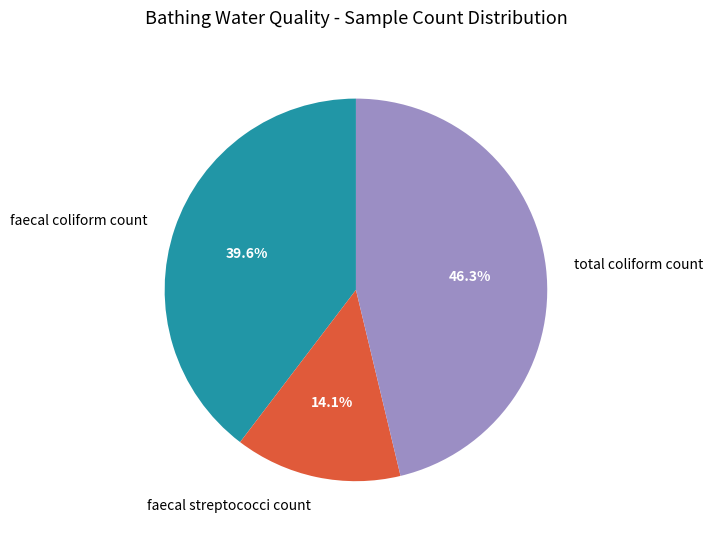

To the nearest percent, what is the average slice percentage?

33%